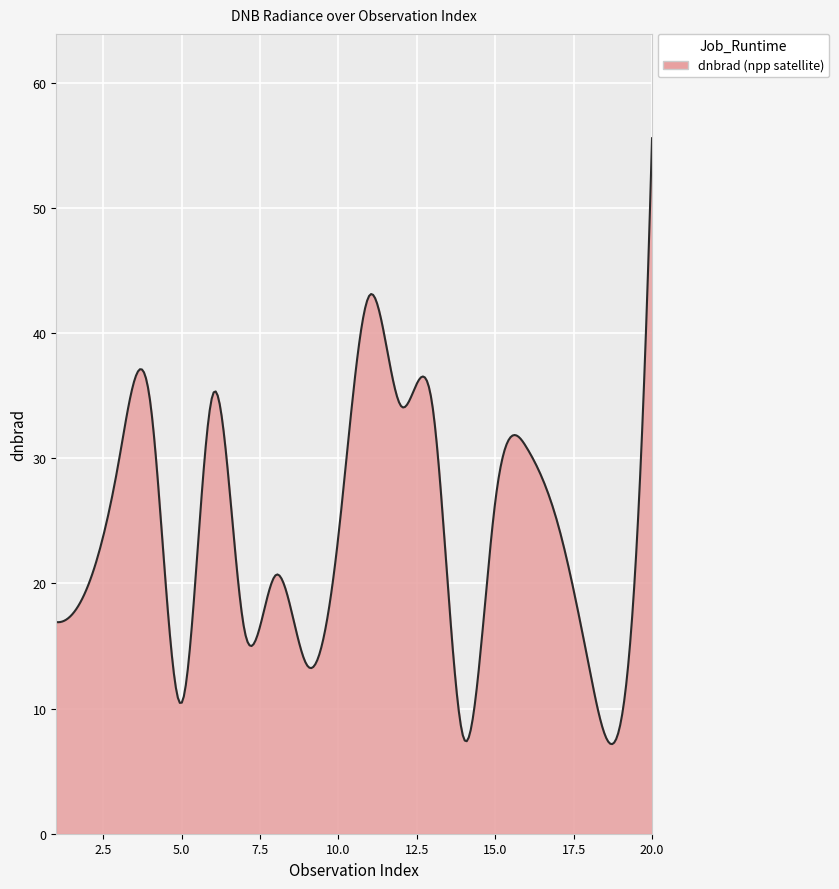

What is the difference between the maximum and minimum values?

48.4